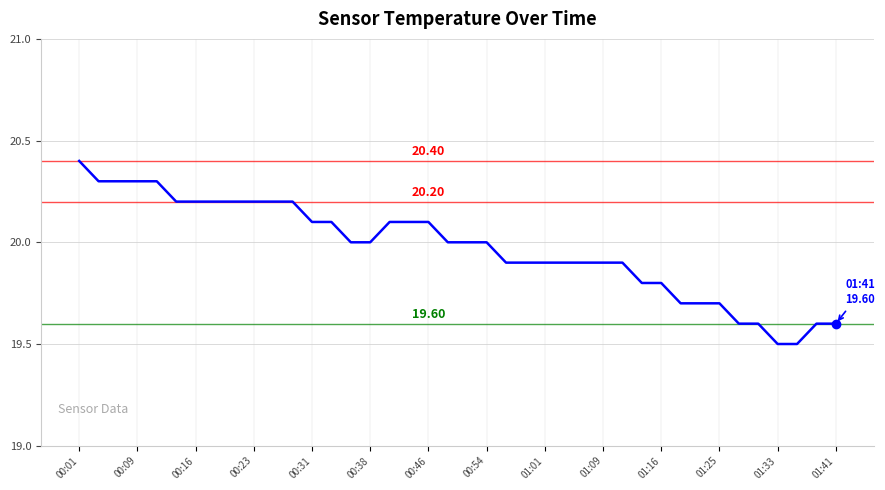

What is the difference between the maximum and minimum values?

0.9